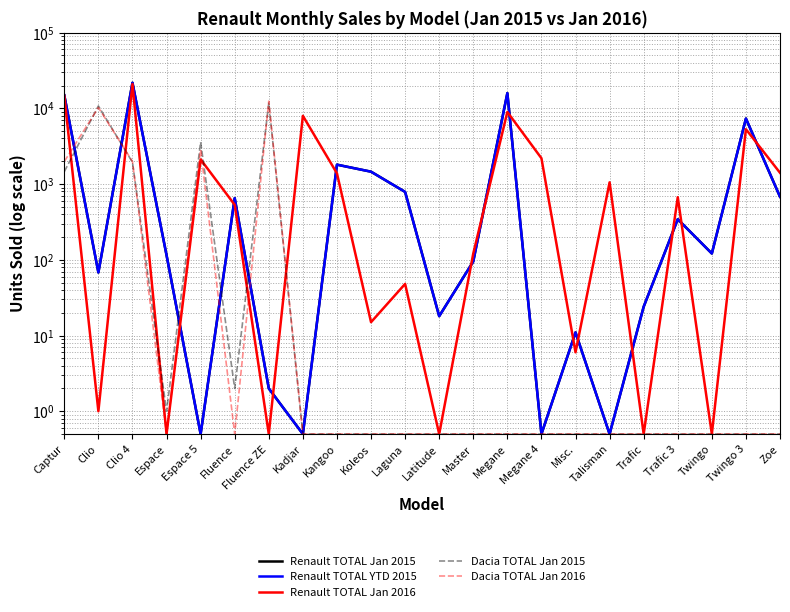

What is the label of the 17th point from the left?

Talisman